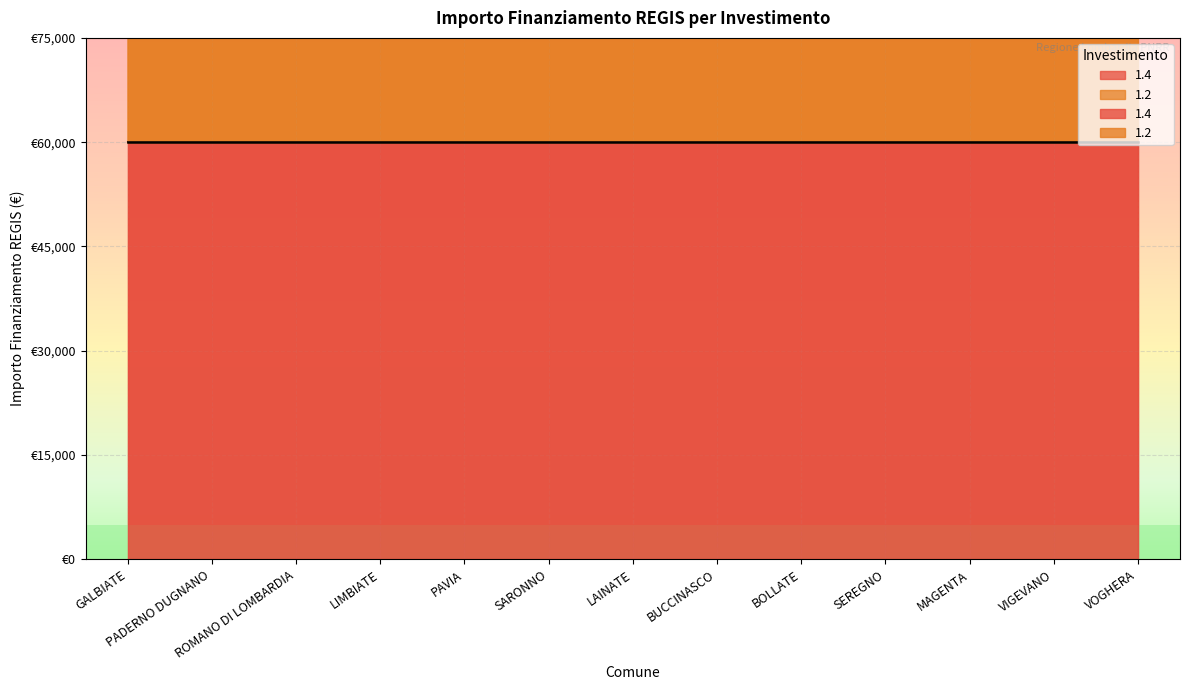

How many categories are shown in the chart?

13